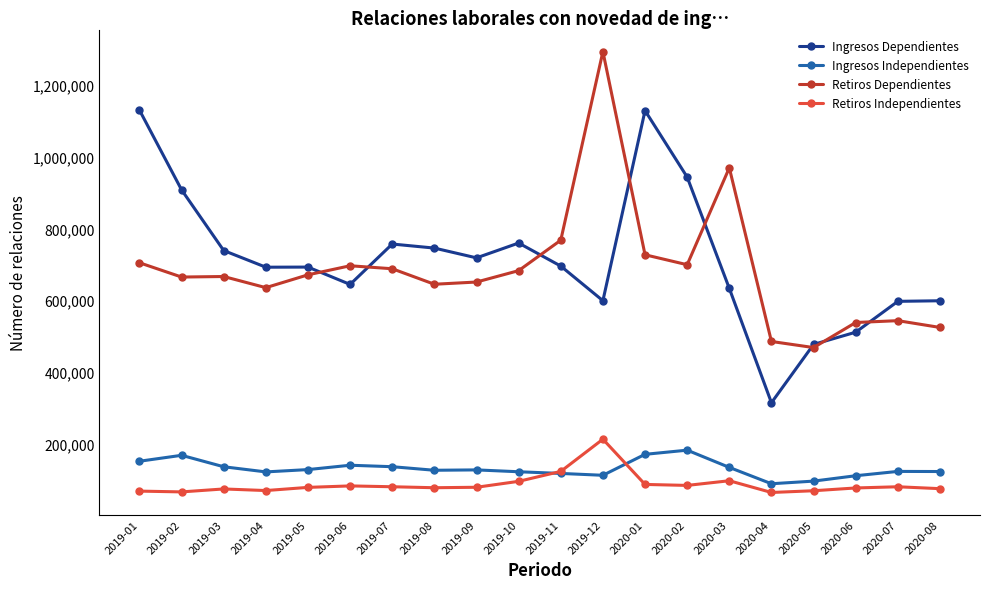

True or false: Retiros Dependientes and Ingresos Independientes cross at least once.

False